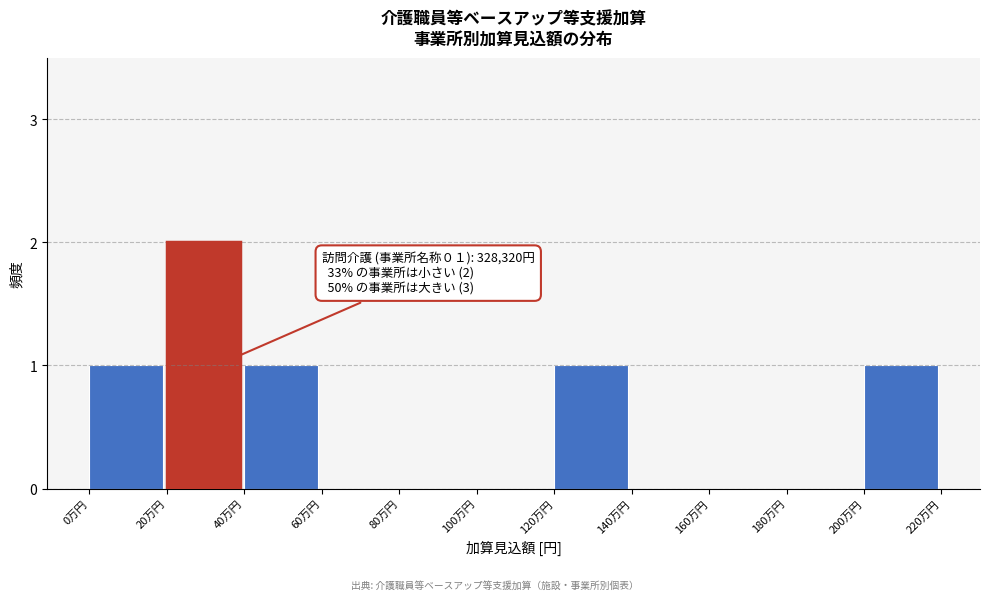

Reading left to right, extract all data points from this chart.

0万円=1	20万円=2	40万円=1	60万円=0	80万円=0	100万円=0	120万円=1	140万円=0	160万円=0	180万円=0	200万円=1